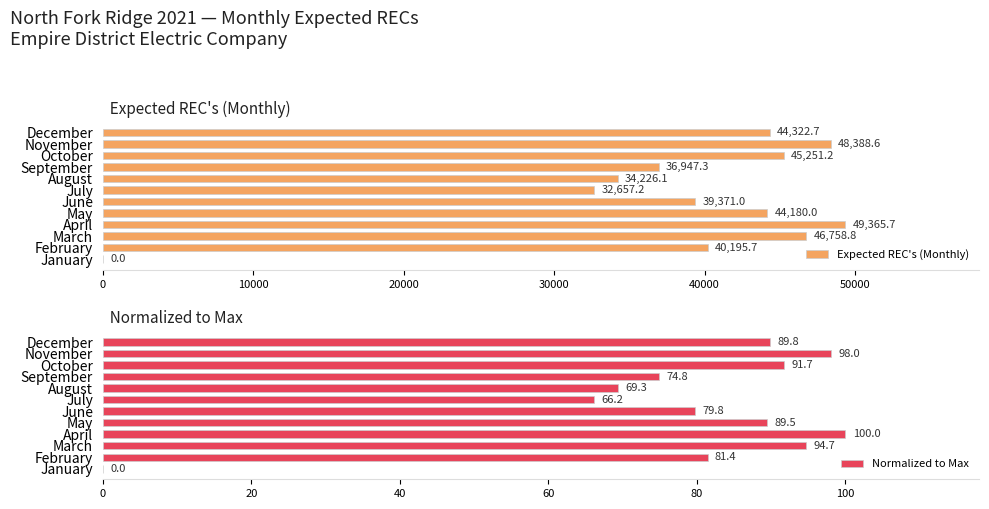

At which label is Expected REC's (Monthly) closest to 24682?

July